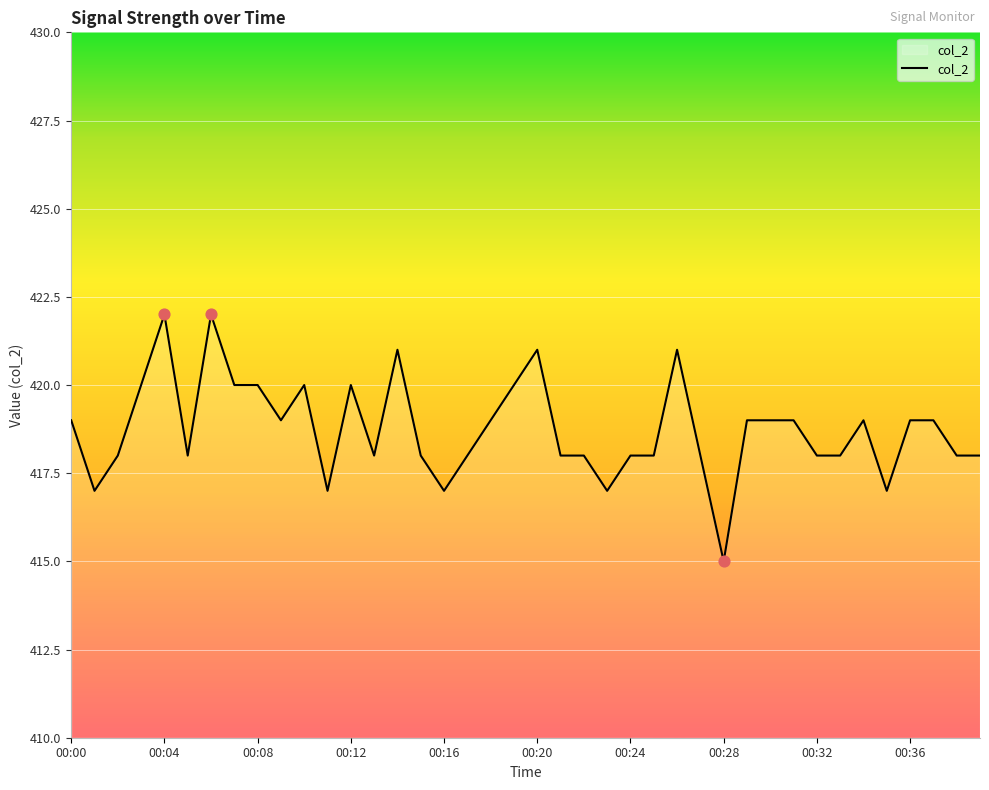

What is the difference between the maximum and minimum values?

7